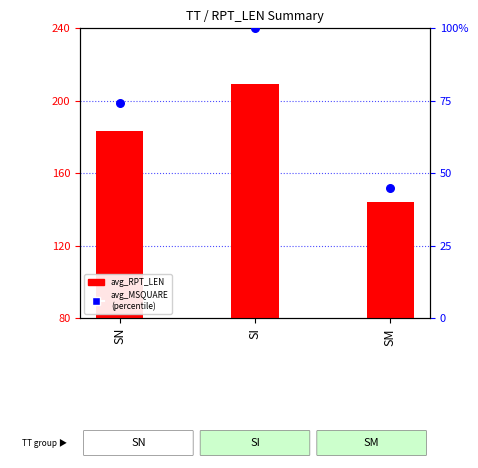

Which series has the largest Y range (max minus min)?

avg_RPT_LEN